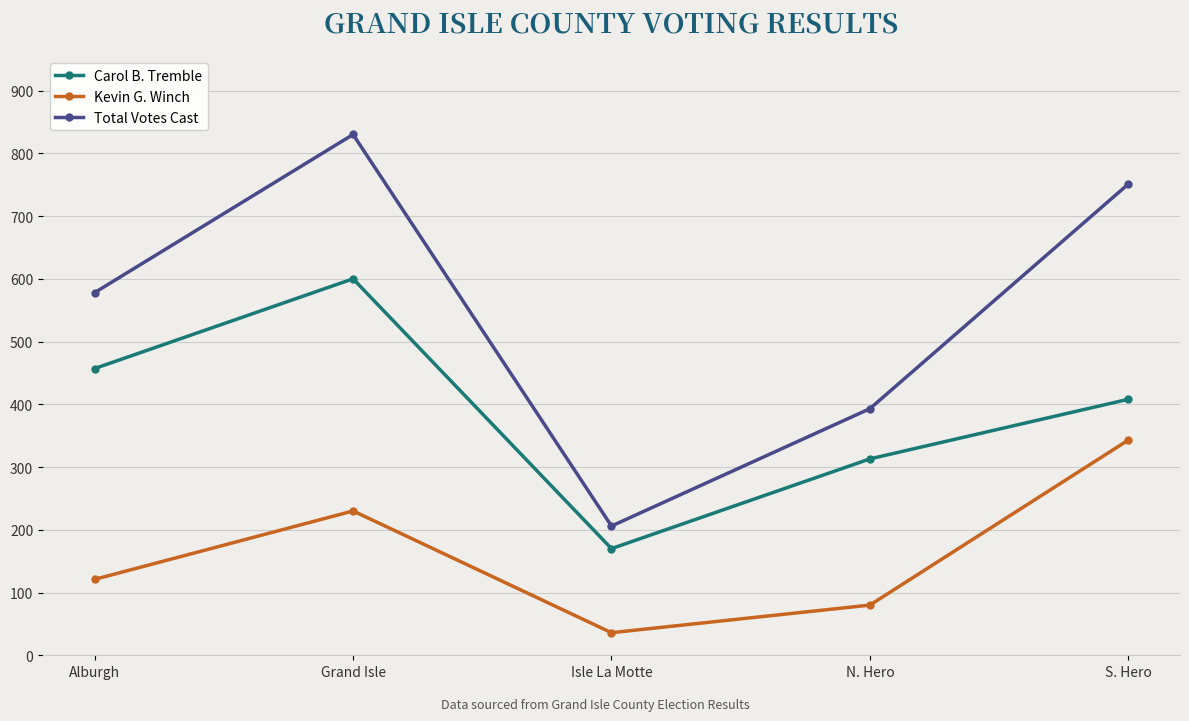

List the series in order of their overall mean, highest first.

Total Votes Cast, Carol B. Tremble, Kevin G. Winch